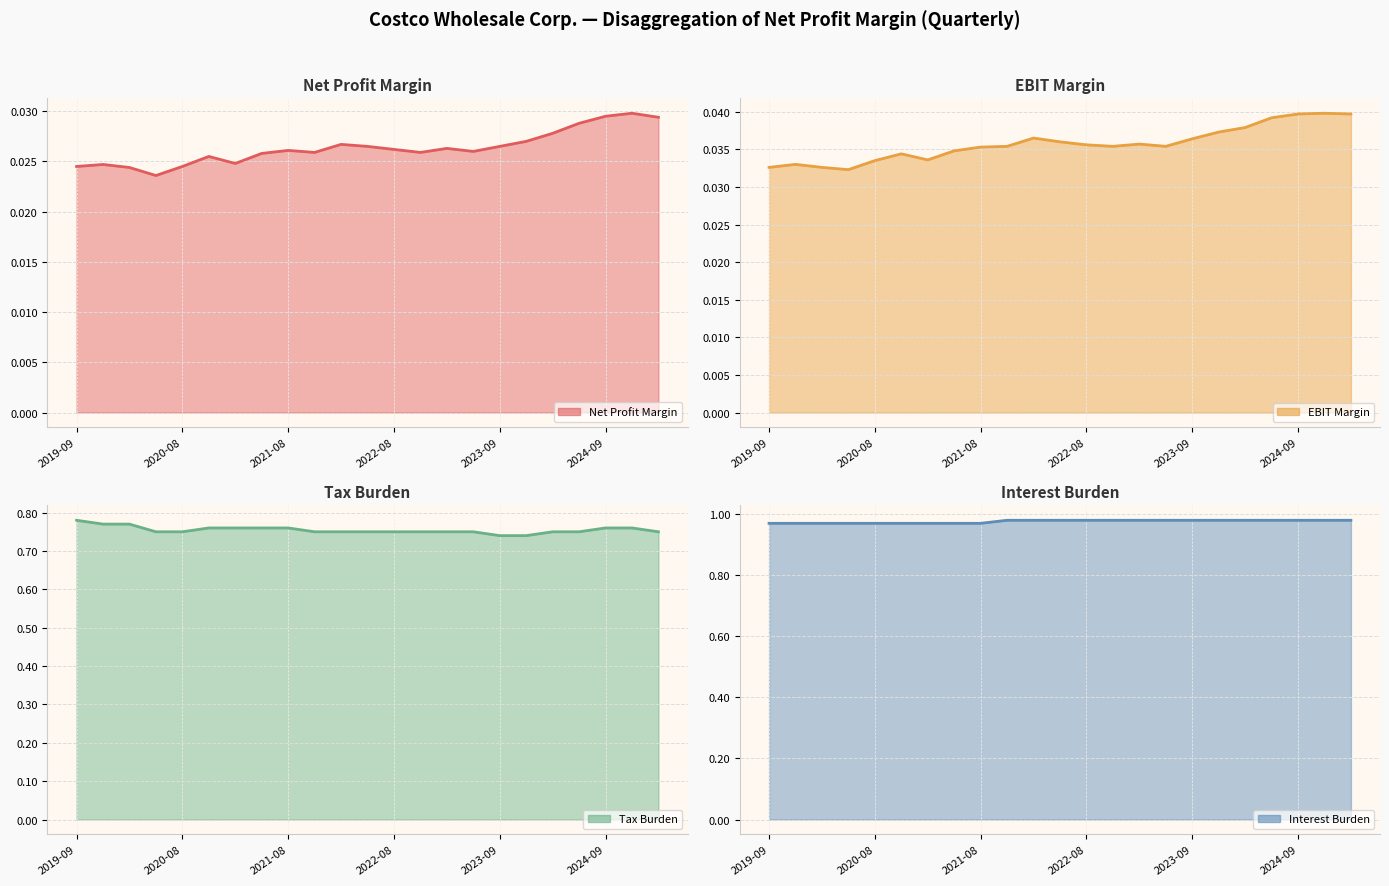

Reading left to right, what are all the values shown in this chart?

Net Profit Margin: 2025-02=0.0	2024-11=0.0	2024-09=0.0	2024-05=0.0	2024-02=0.0	2023-11=0.0	2023-09=0.0	2023-05=0.0	2023-02=0.0	2022-11=0.0	2022-08=0.0	2022-05=0.0	2022-02=0.0	2021-11=0.0	2021-08=0.0	2021-05=0.0	2021-02=0.0	2020-11=0.0	2020-08=0.0	2020-05=0.0	2020-02=0.0	2019-11=0.0	2019-09=0.0
EBIT Margin: 2025-02=0.0	2024-11=0.0	2024-09=0.0	2024-05=0.0	2024-02=0.0	2023-11=0.0	2023-09=0.0	2023-05=0.0	2023-02=0.0	2022-11=0.0	2022-08=0.0	2022-05=0.0	2022-02=0.0	2021-11=0.0	2021-08=0.0	2021-05=0.0	2021-02=0.0	2020-11=0.0	2020-08=0.0	2020-05=0.0	2020-02=0.0	2019-11=0.0	2019-09=0.0
Tax Burden: 2025-02=0.8	2024-11=0.8	2024-09=0.8	2024-05=0.8	2024-02=0.8	2023-11=0.7	2023-09=0.7	2023-05=0.8	2023-02=0.8	2022-11=0.8	2022-08=0.8	2022-05=0.8	2022-02=0.8	2021-11=0.8	2021-08=0.8	2021-05=0.8	2021-02=0.8	2020-11=0.8	2020-08=0.8	2020-05=0.8	2020-02=0.8	2019-11=0.8	2019-09=0.8
Interest Burden: 2025-02=1.0	2024-11=1.0	2024-09=1.0	2024-05=1.0	2024-02=1.0	2023-11=1.0	2023-09=1.0	2023-05=1.0	2023-02=1.0	2022-11=1.0	2022-08=1.0	2022-05=1.0	2022-02=1.0	2021-11=1.0	2021-08=1.0	2021-05=1.0	2021-02=1.0	2020-11=1.0	2020-08=1.0	2020-05=1.0	2020-02=1.0	2019-11=1.0	2019-09=1.0